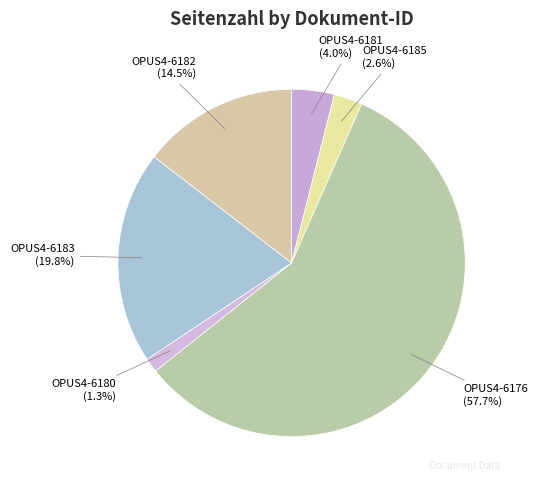

What is the largest slice in the pie chart?

OPUS4-6176